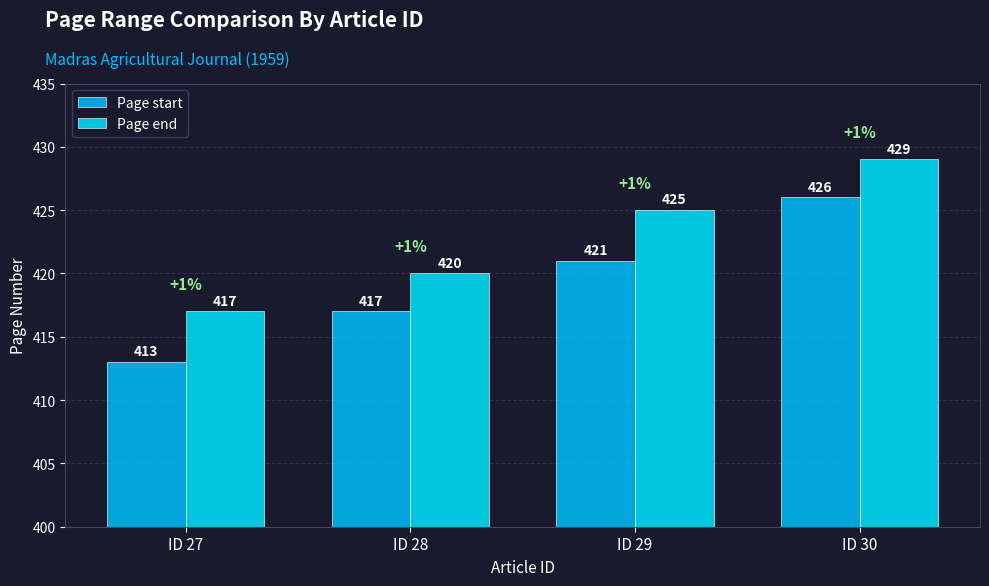

How many groups of bars are there?

4